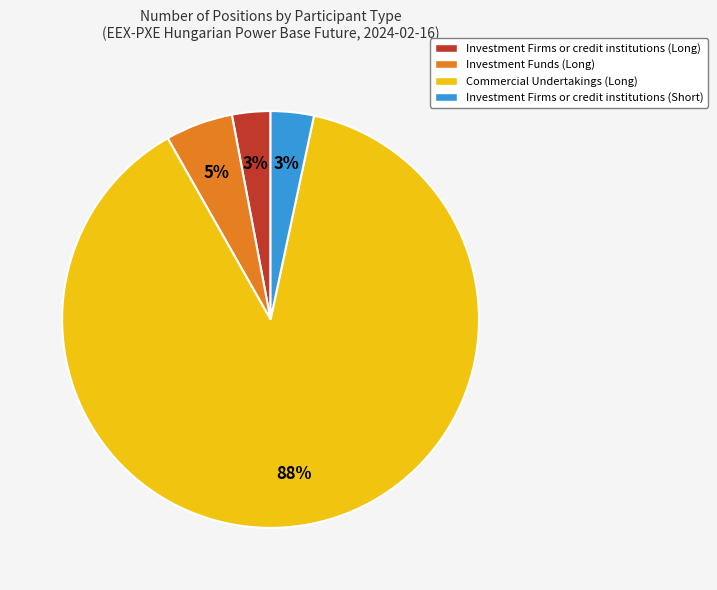

To the nearest percent, what percentage of the pie is Investment Firms or credit institutions (Long)?

3%